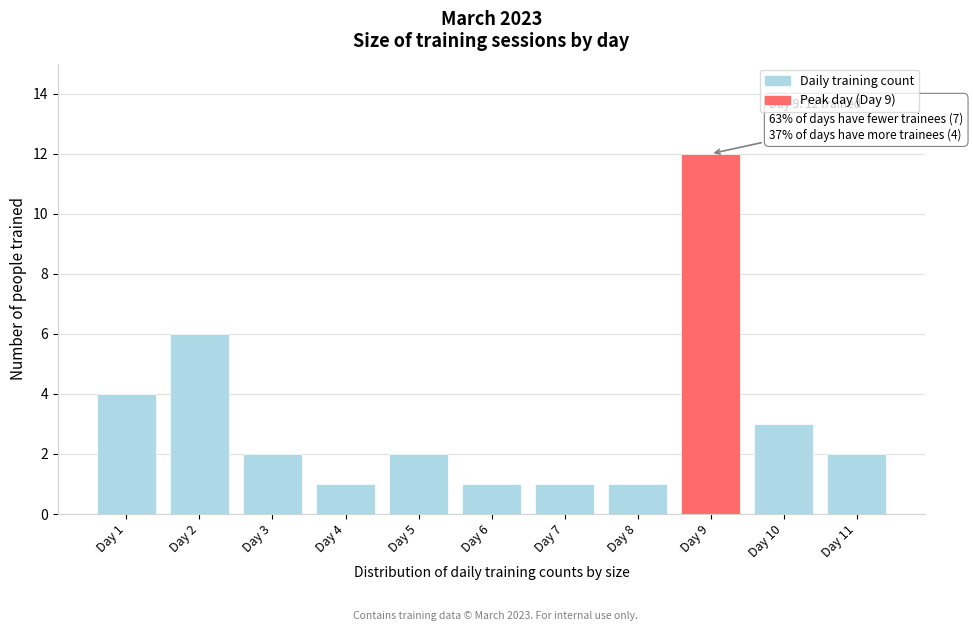

Reading left to right, list all the values displayed in this chart.

4	6	2	1	2	1	1	1	12	3	2